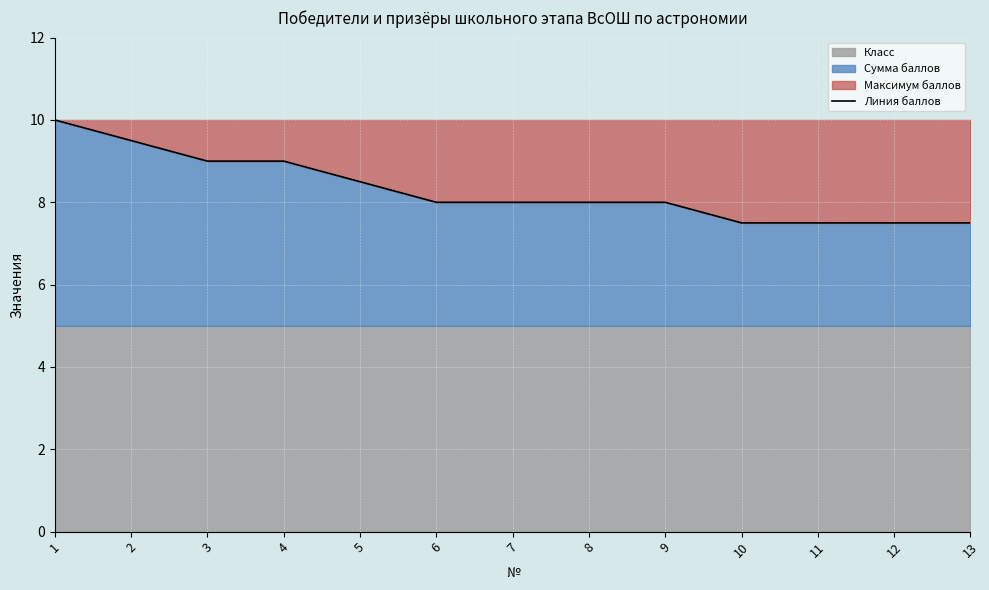

Count the number of values greater than 8.

5